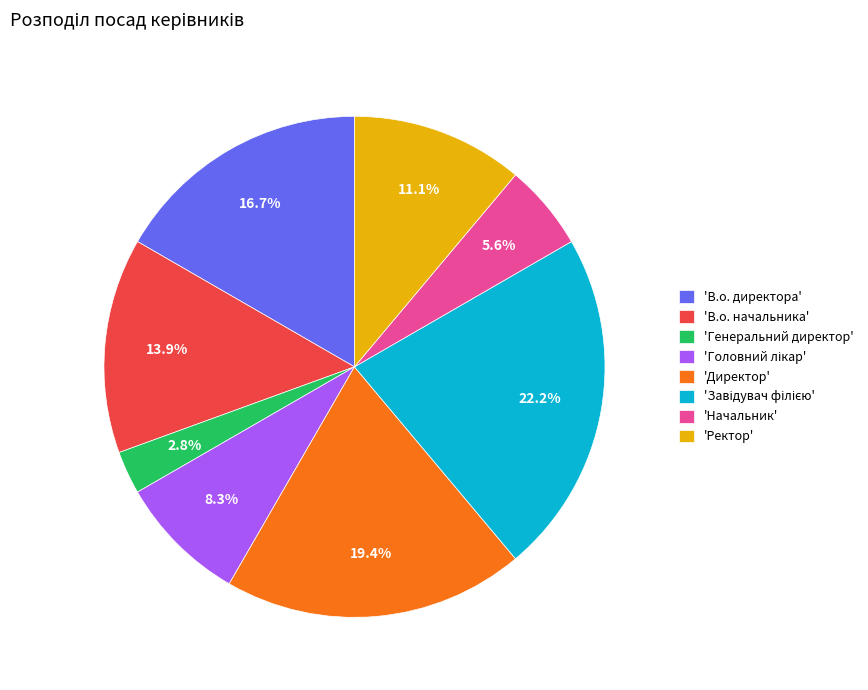

Does any single category account for the majority?

No